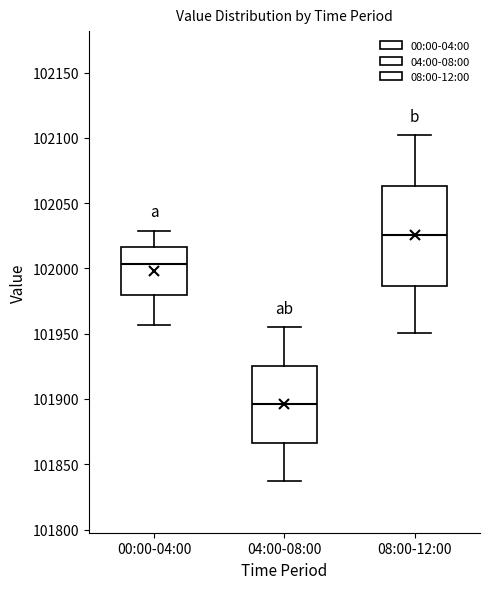

Which box's median line is the highest?

08:00-12:00